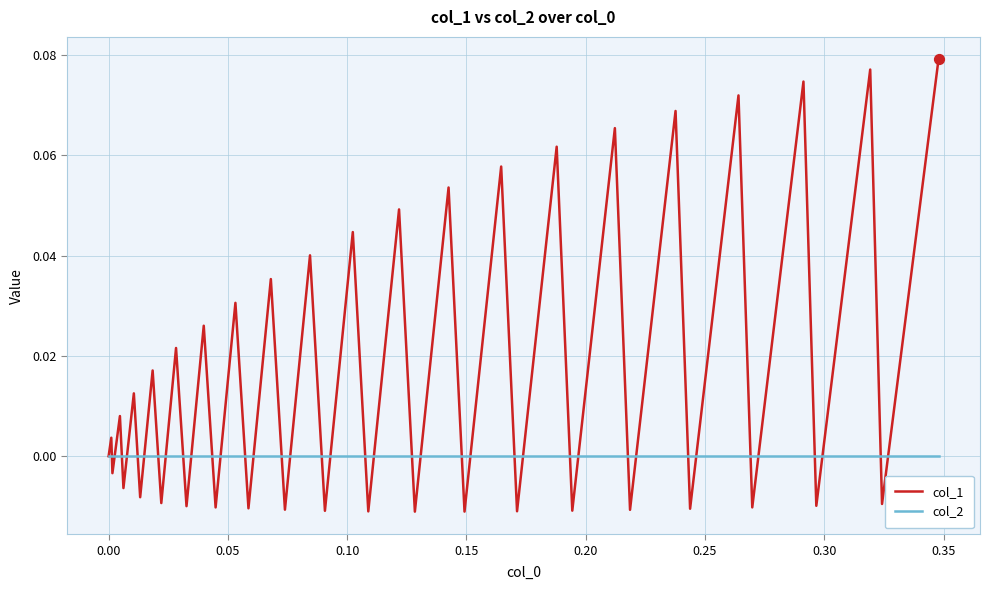

Which series has the largest total across all categories?

col_1